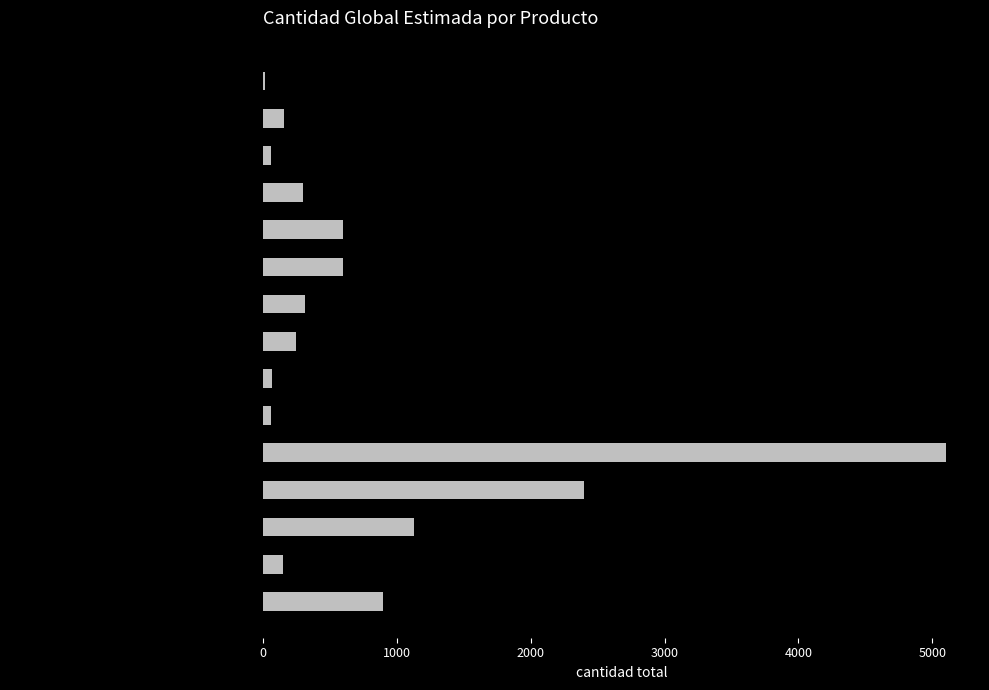

Are the bars horizontal?

Yes